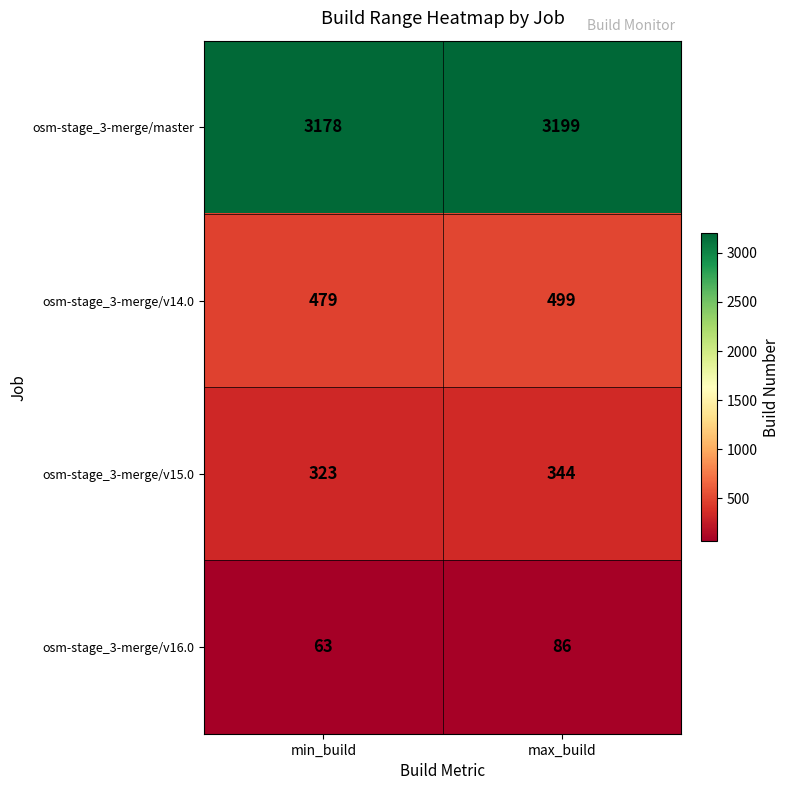

At which category is the sum across all series the highest?

max_build